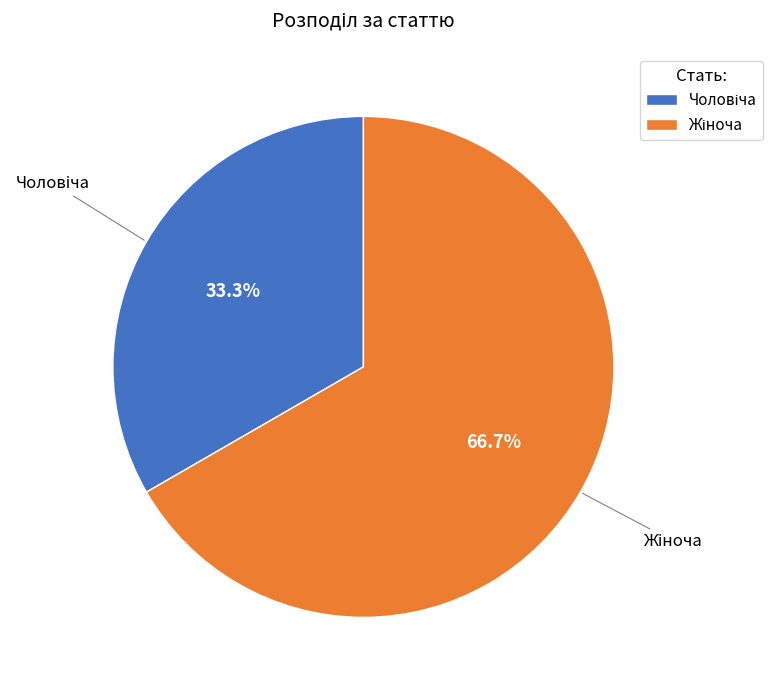

Is there a majority slice in this chart?

Yes